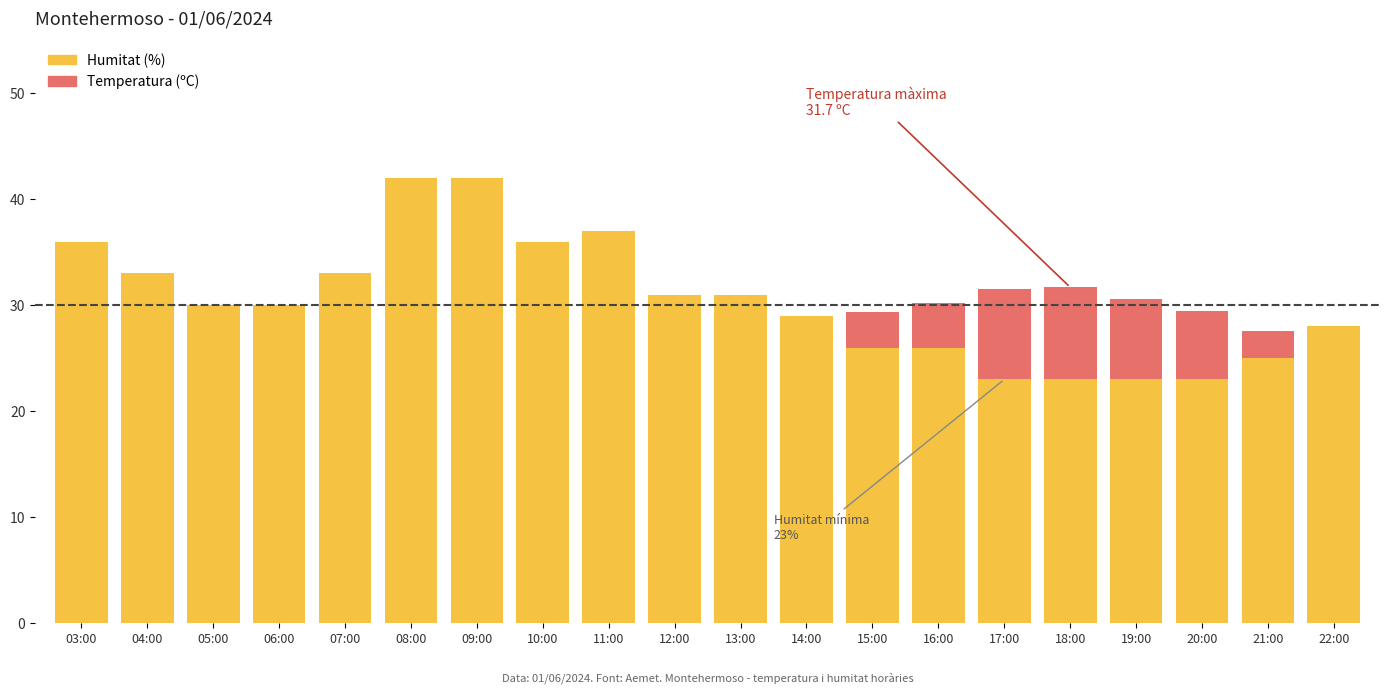

True or false: Humitat (%) has a value of 42.0 at 08:00.

True